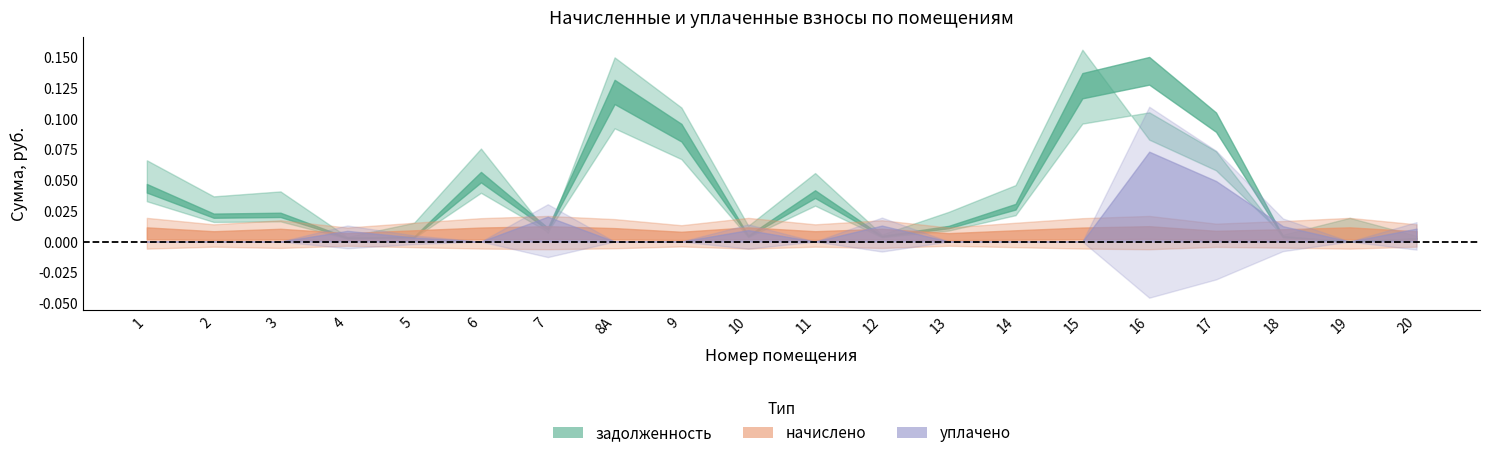

In уплачено, how many points are higher than both neighbors (excluding endpoints)?

5